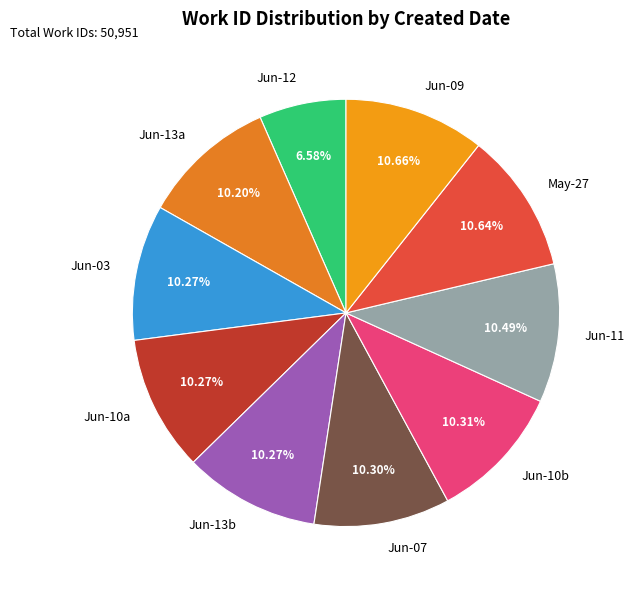

Which has a higher value, Jun-10b or Jun-12?

Jun-10b